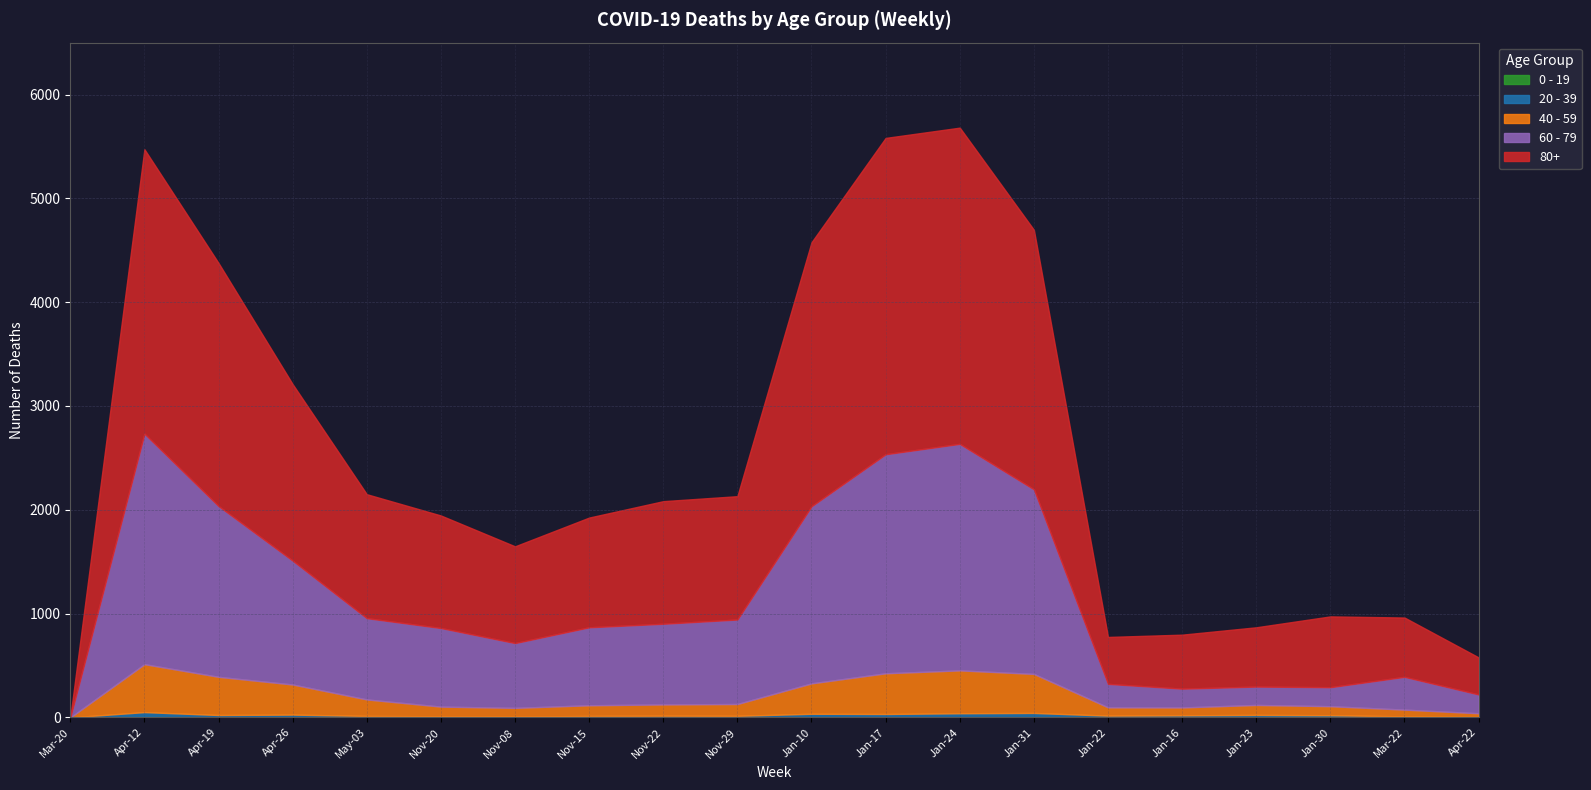

Is it true that 20 - 39 equals 9 at 2020-11-01?

True